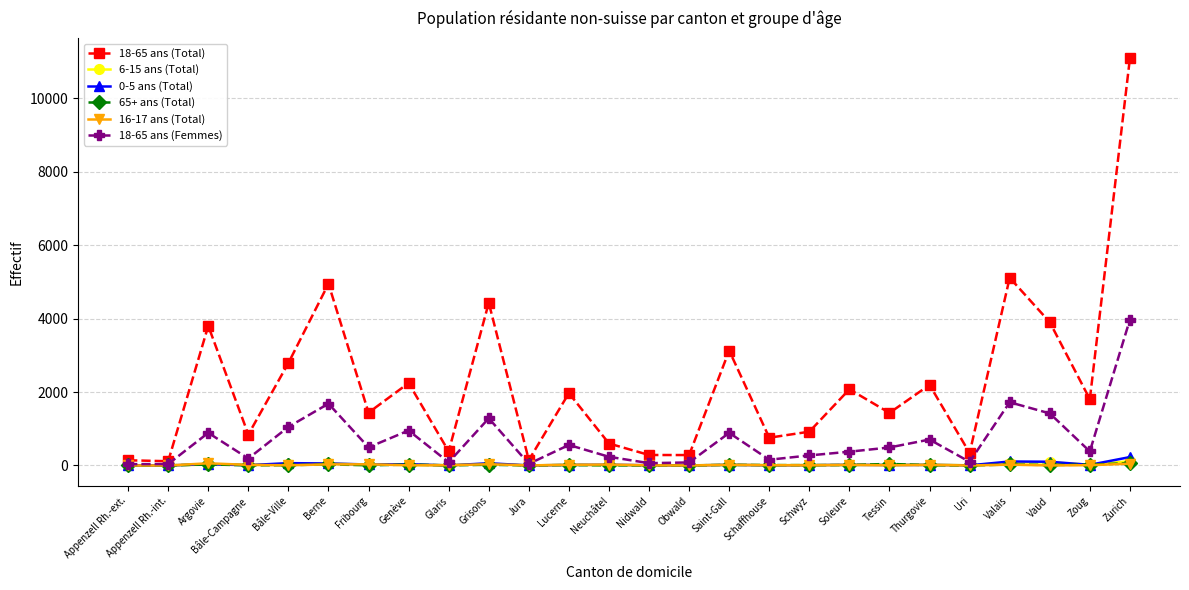

What is the difference between the highest and lowest values at Thurgovie?

2189